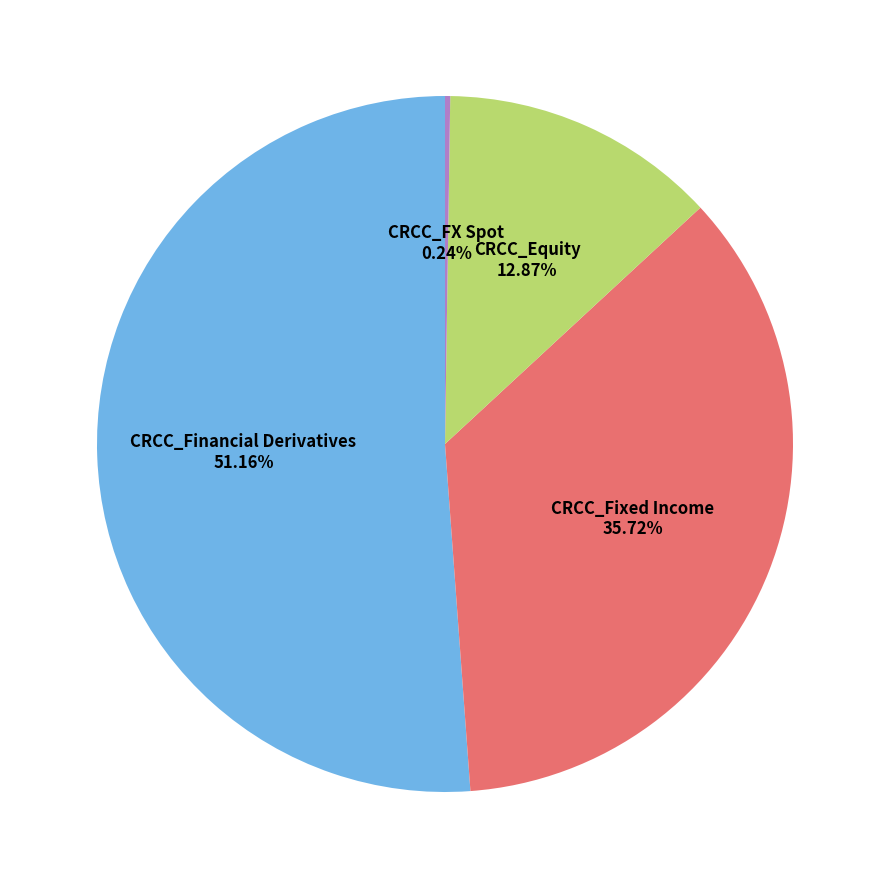

How many slices are in this pie chart?

4